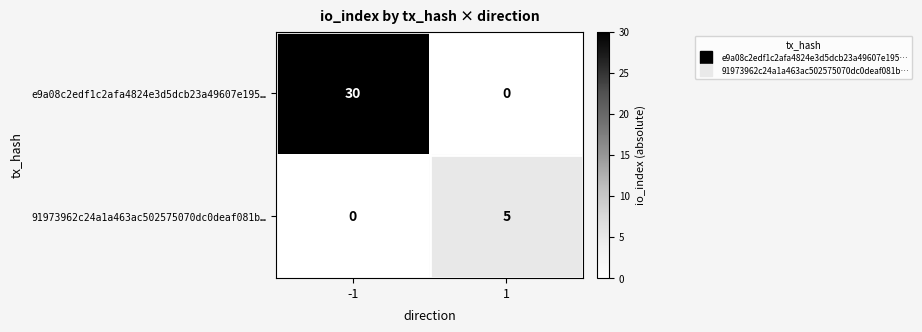

The value of e9a08c2edf1c2afa4824e3d5dcb23a49607e195… at -1 is 16. True or false?

False